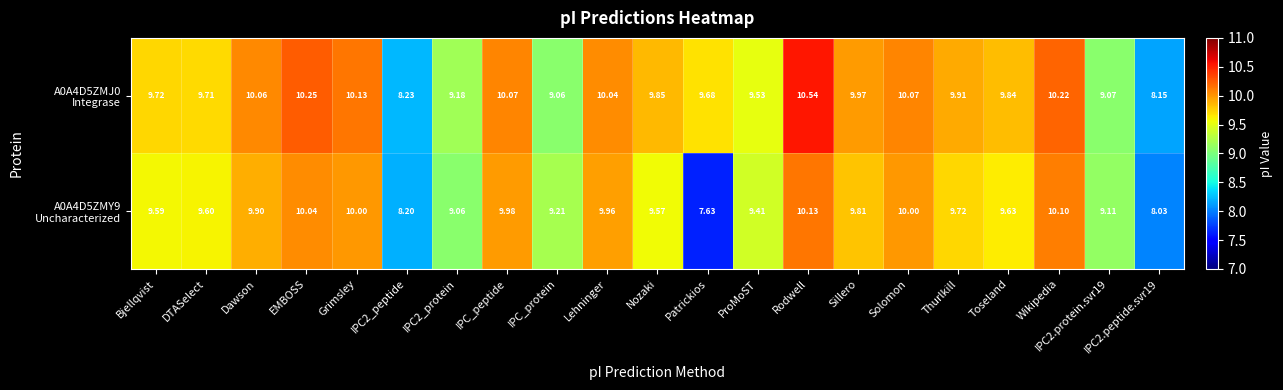

What is the difference between the highest and lowest values at IPC2.peptide.svr19?

0.1